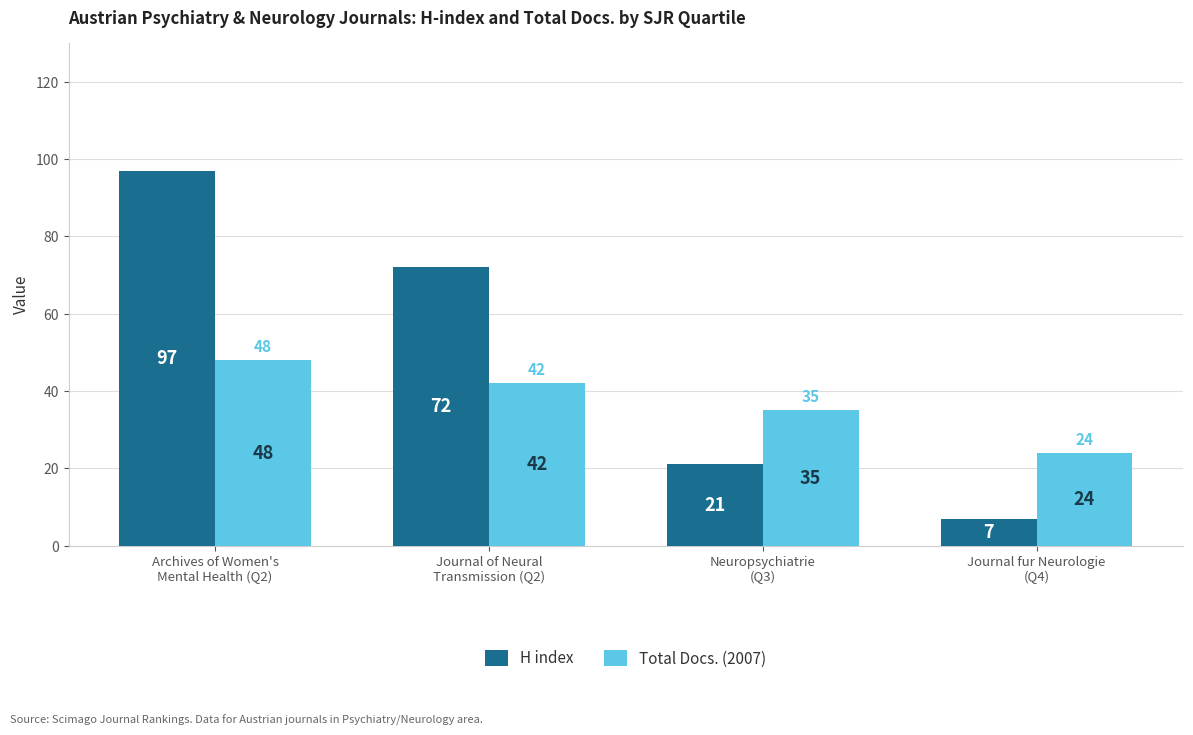

What is the highest value of the H index series?

97